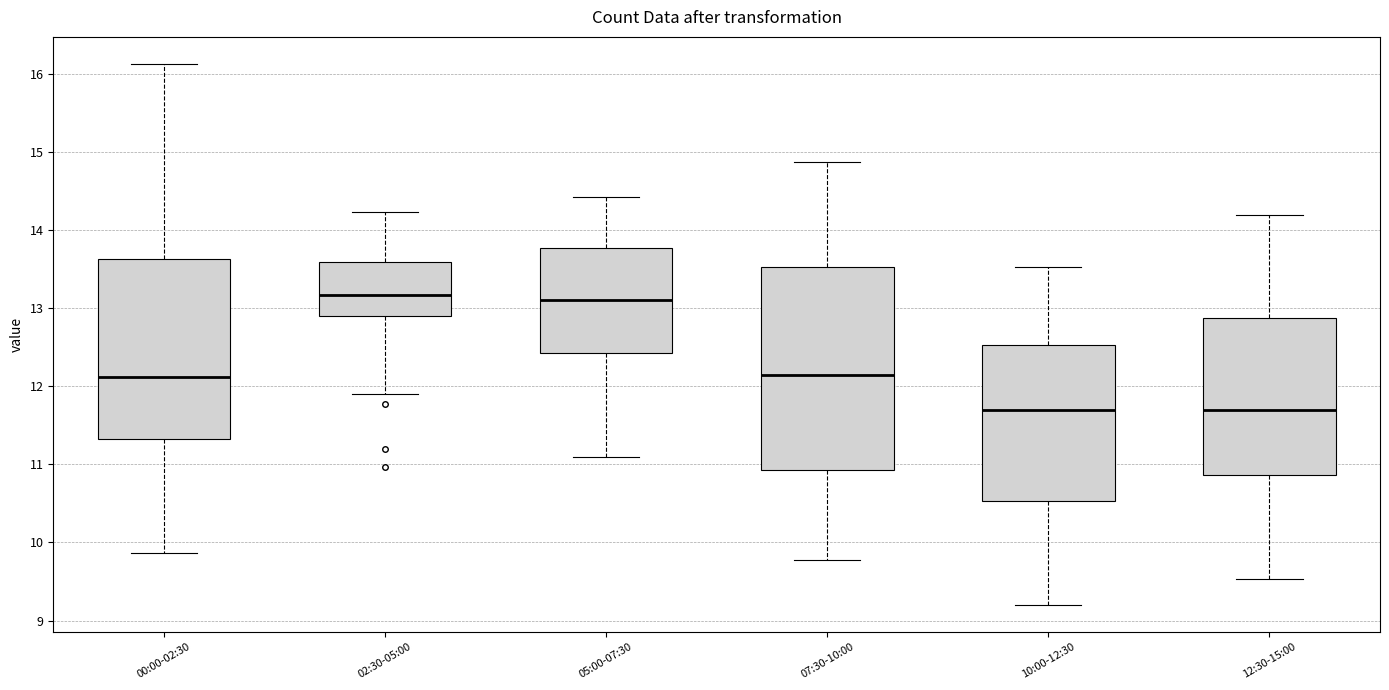

Where is the upper edge of the box for 10:00-12:30 on the y-axis? The values are not printed on the chart, so give them approximately, as read against the axis.

12.5